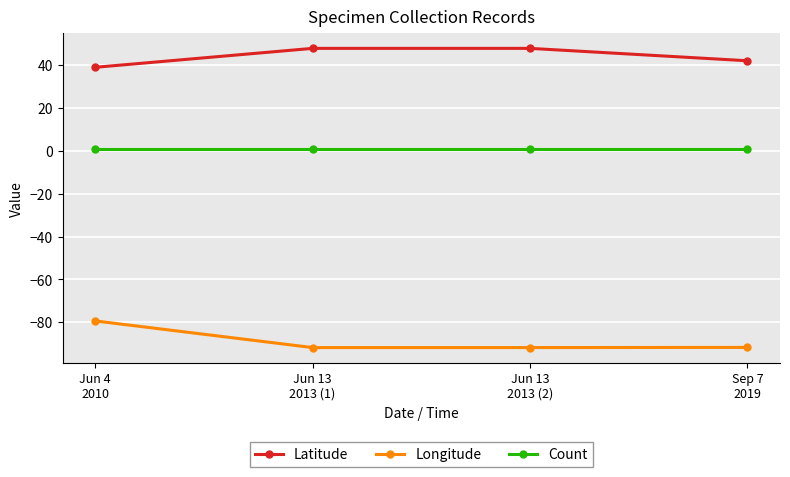

The Latitude series shows 47.9 at Jun 13
2013 (2). True or false?

True